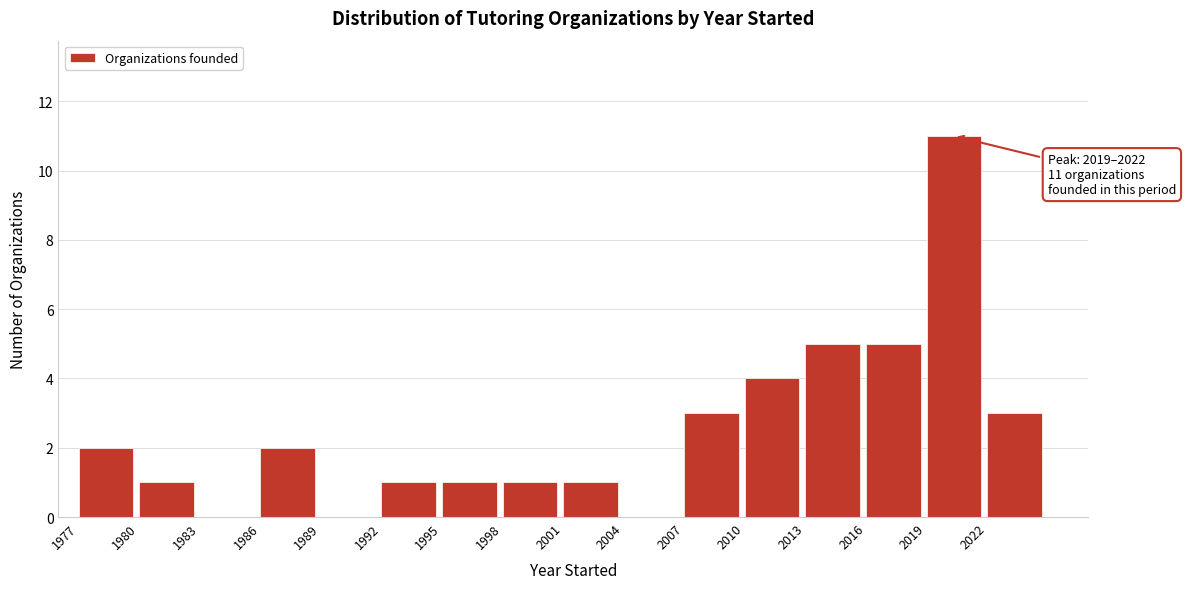

Which range on the x-axis has the tallest bar?

2019 to 2022